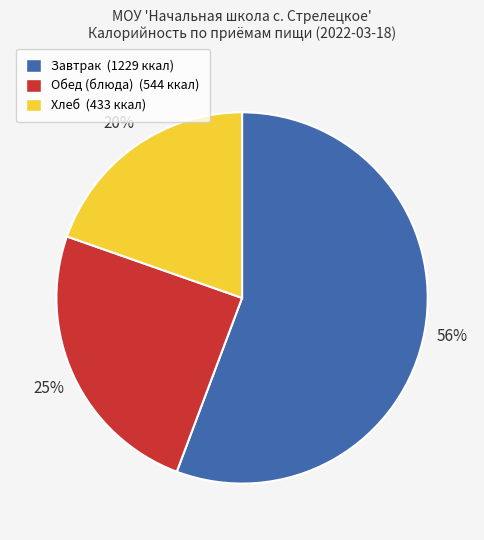

Is it true that Завтрак (1229 ккал) is 56% of the pie?

True